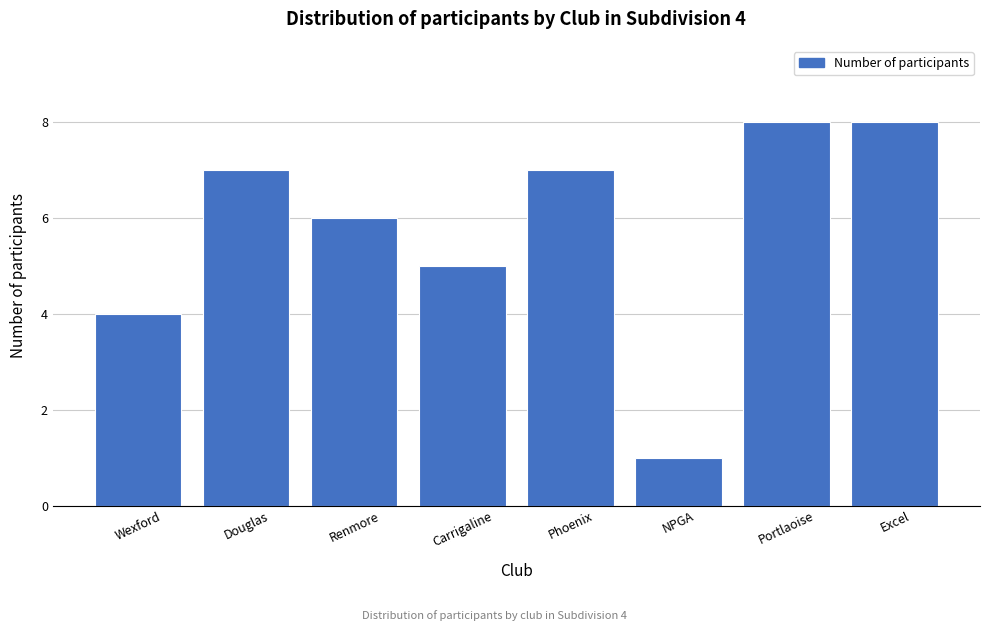

Reading left to right, transcribe all the data shown in this chart.

4	7	6	5	7	1	8	8